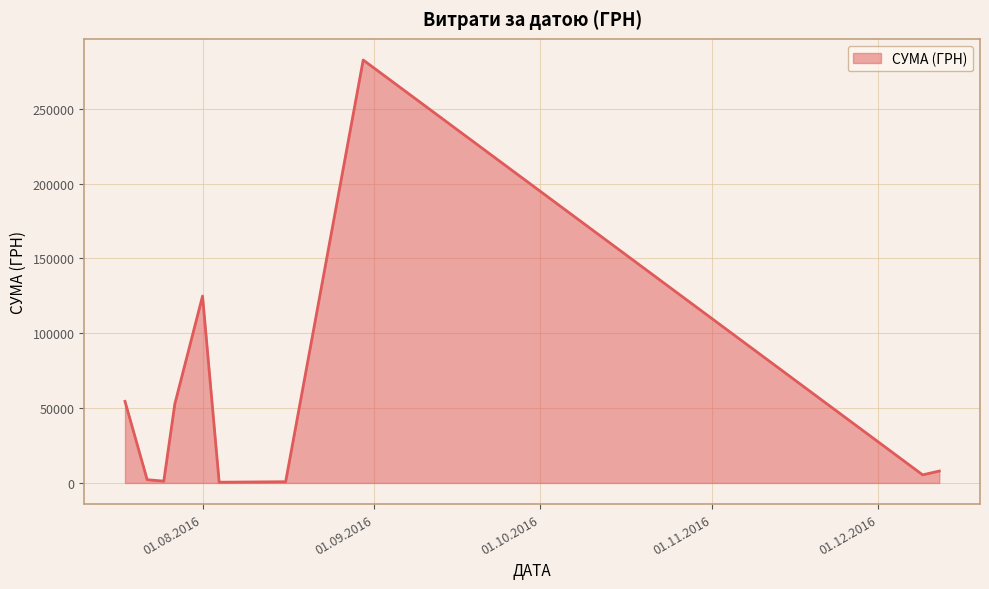

What is the maximum value shown in the chart?

282495.1